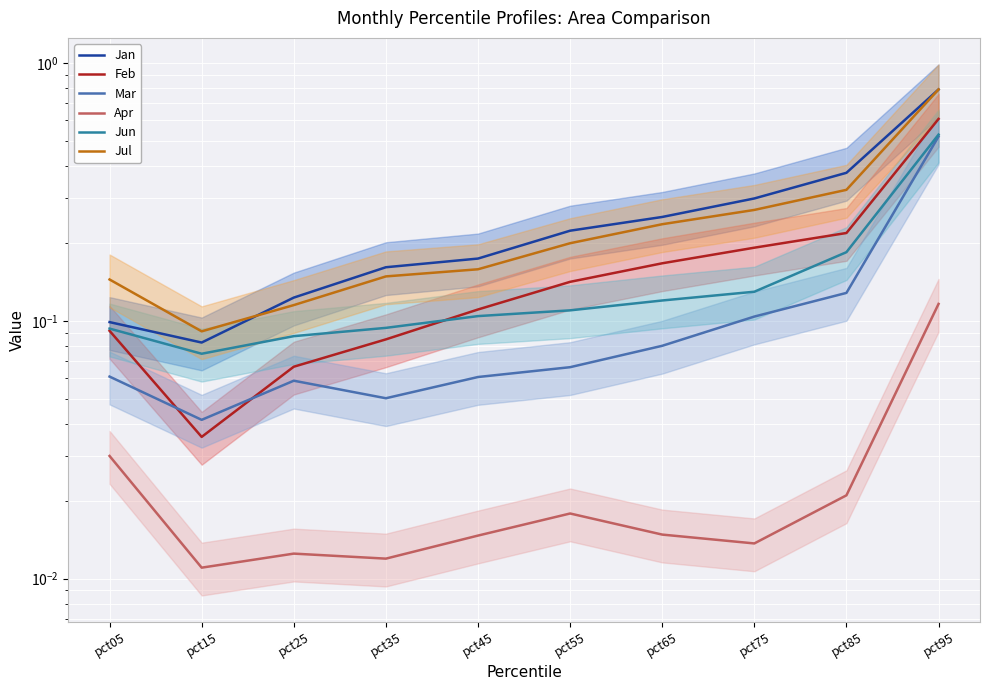

Reading right to left, list all the values displayed in this chart.

Jan: 0.8	0.4	0.3	0.3	0.2	0.2	0.2	0.1	0.1	0.1
Feb: 0.6	0.2	0.2	0.2	0.1	0.1	0.1	0.1	0.0	0.1
Mar: 0.5	0.1	0.1	0.1	0.1	0.1	0.1	0.1	0.0	0.1
Apr: 0.1	0.0	0.0	0.0	0.0	0.0	0.0	0.0	0.0	0.0
Jun: 0.5	0.2	0.1	0.1	0.1	0.1	0.1	0.1	0.1	0.1
Jul: 0.8	0.3	0.3	0.2	0.2	0.2	0.1	0.1	0.1	0.1